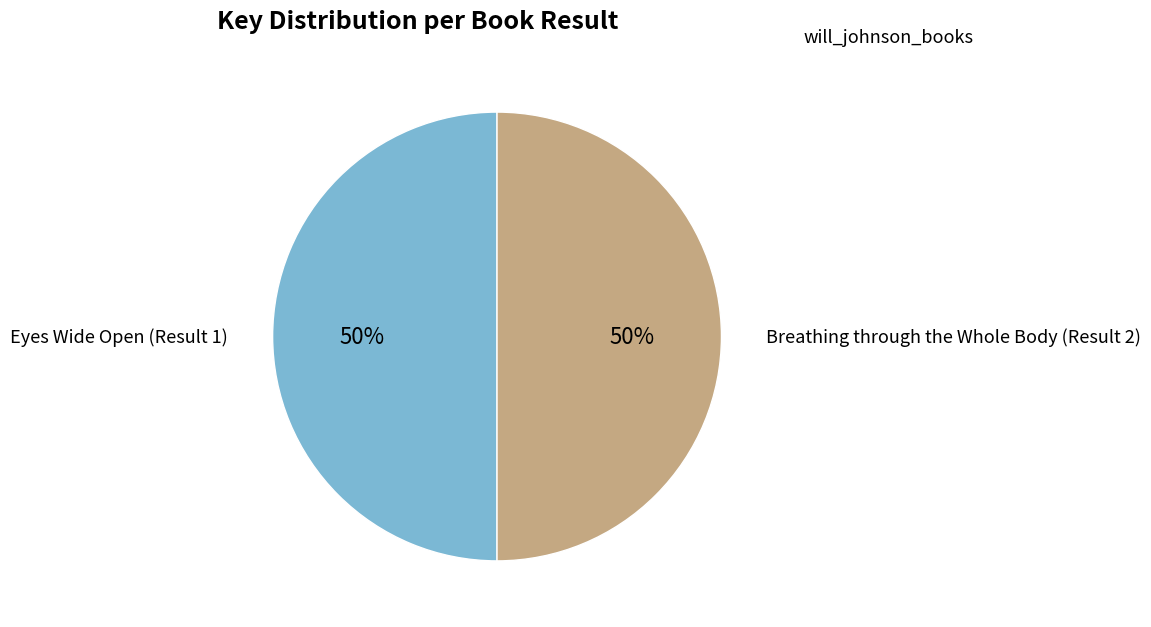

How many slices are in this pie chart?

2